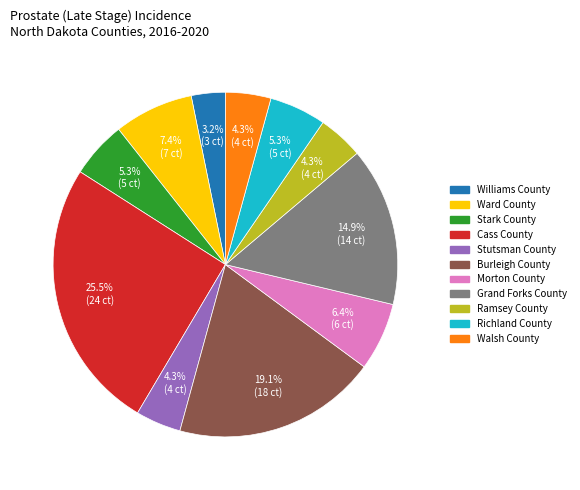

How much of the chart is everything except Morton County?

93.6%